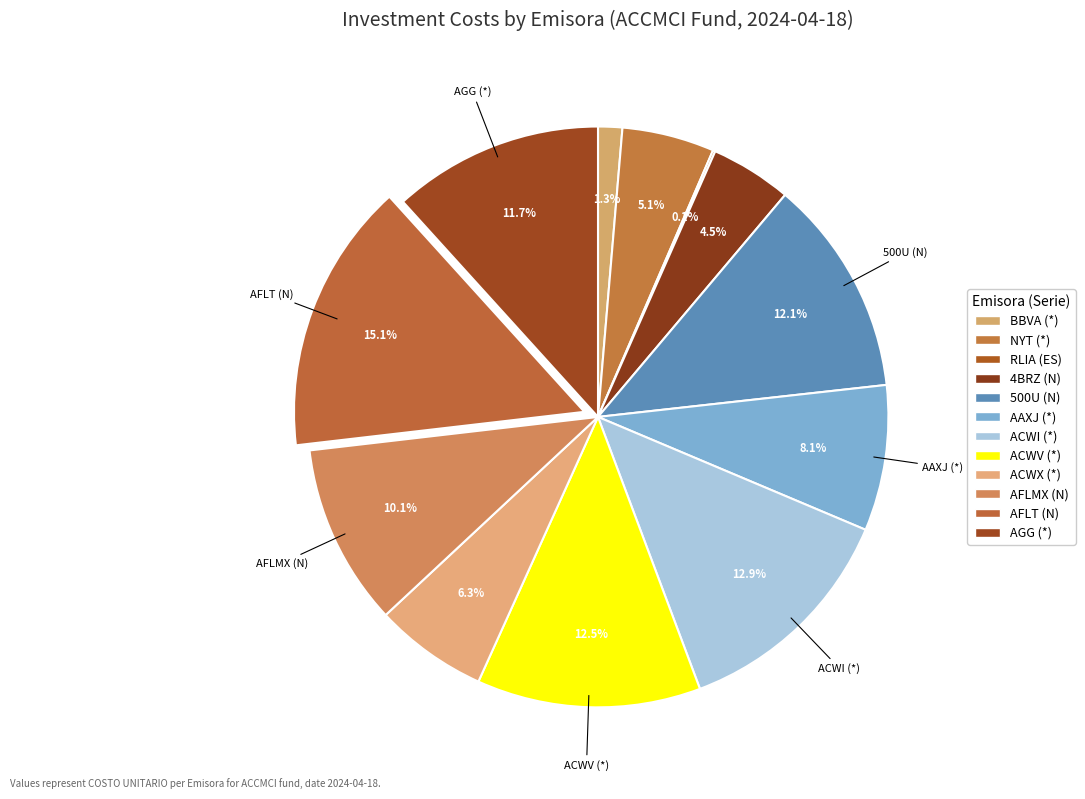

To the nearest percent, what percentage of the pie is BBVA (*)?

1%